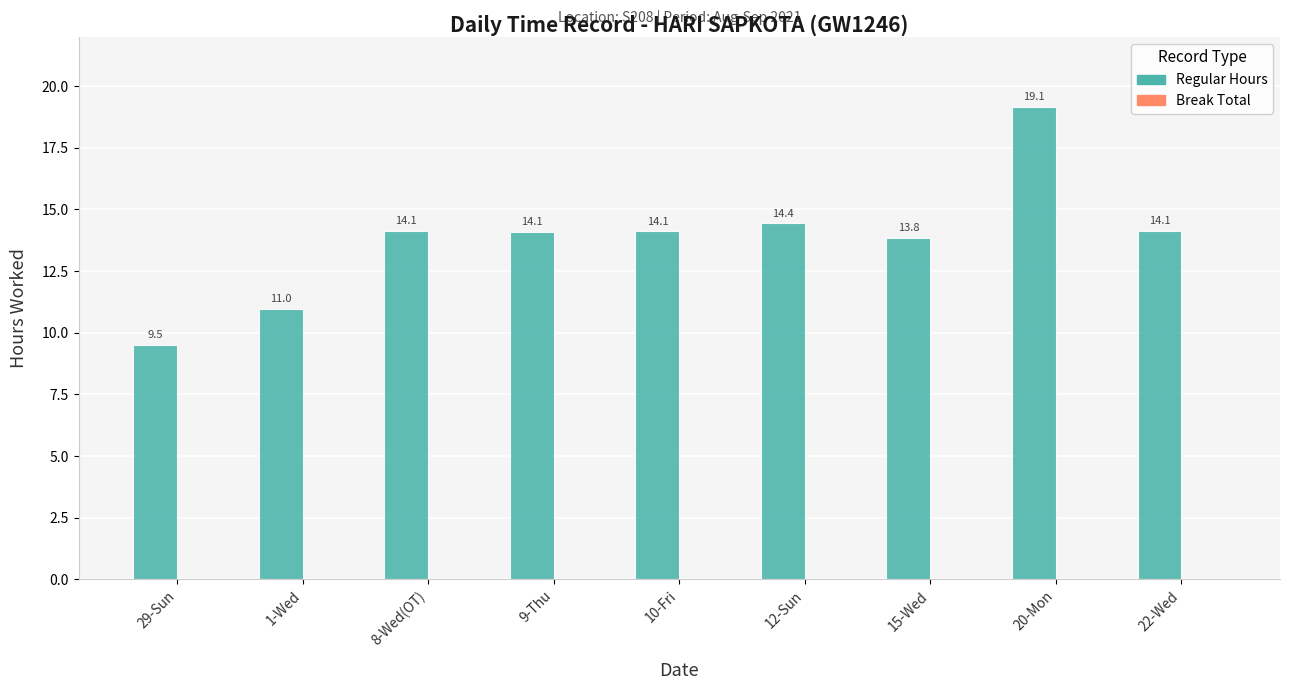

The value at 10-Fri is 14.1. True or false?

True